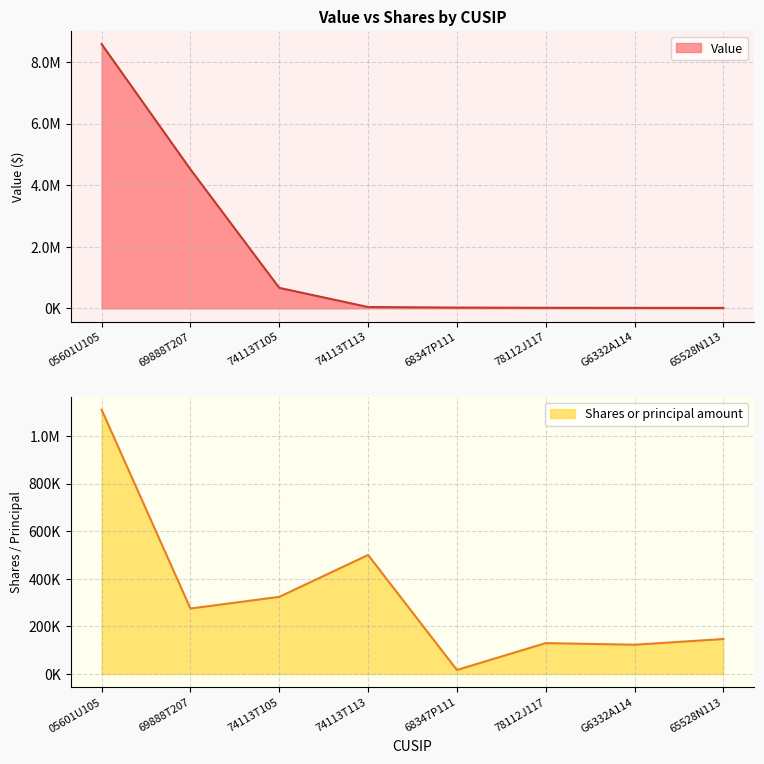

The value of Value (line) at 74113T113 is 57417. True or false?

False